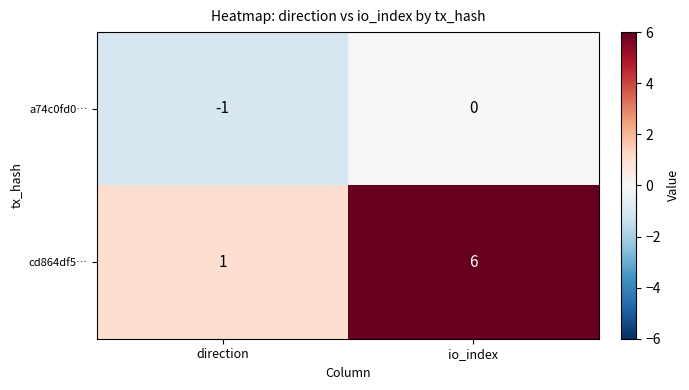

What is the difference between the cd864df5… values at direction and io_index?

5